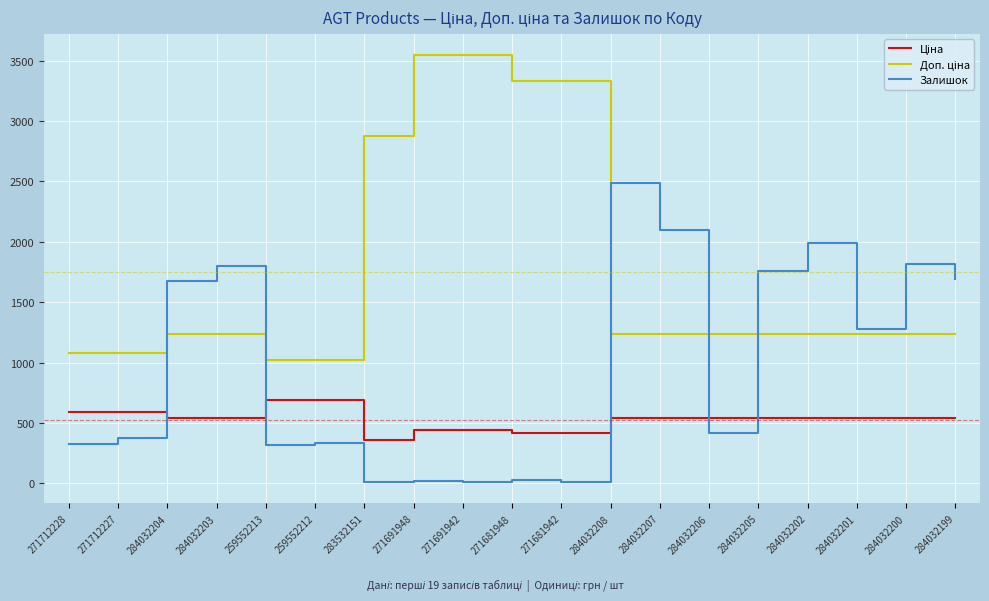

What is the spread (max minus min) of values at 259552212?

689.6